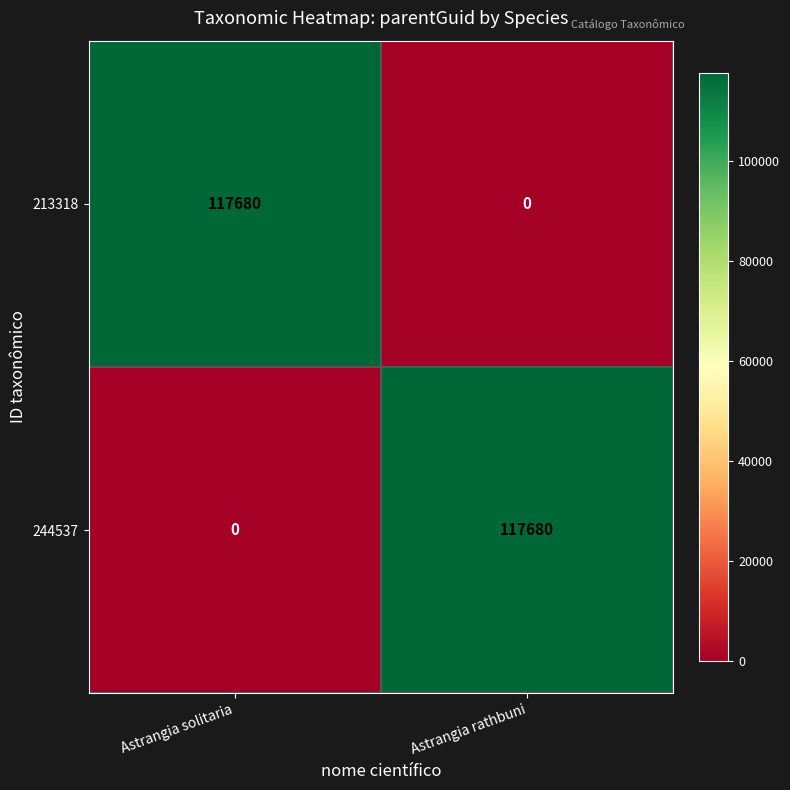

Reading left to right, transcribe all the data shown in this chart.

213318: Astrangia solitaria=117680	Astrangia rathbuni=0
244537: Astrangia solitaria=0	Astrangia rathbuni=117680